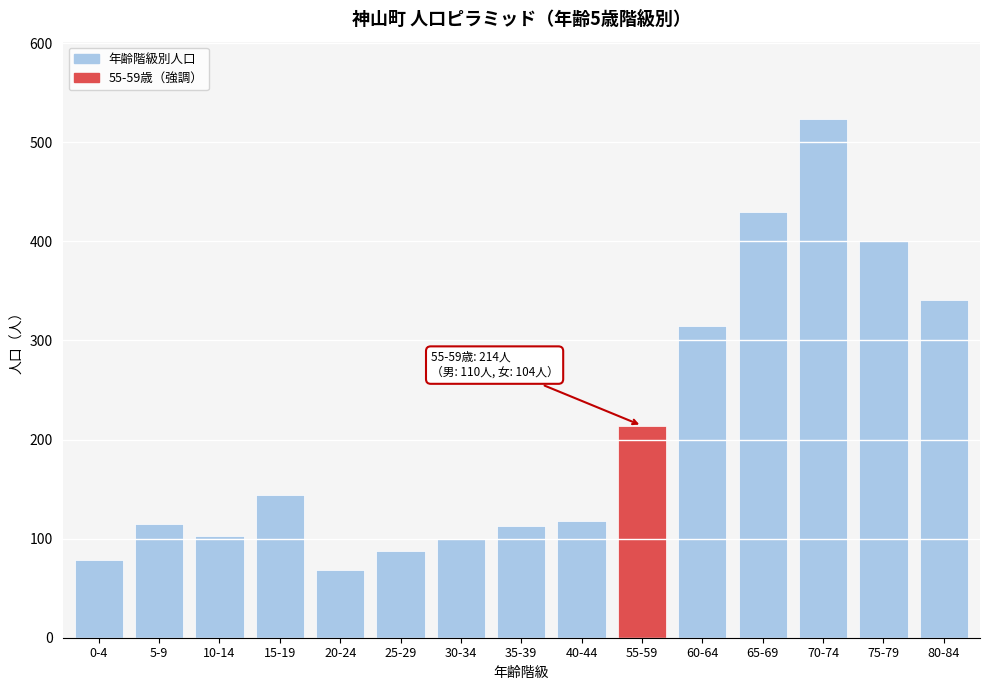

Approximately how many times larger is the value at 25-29 compared to 10-14?

0.9